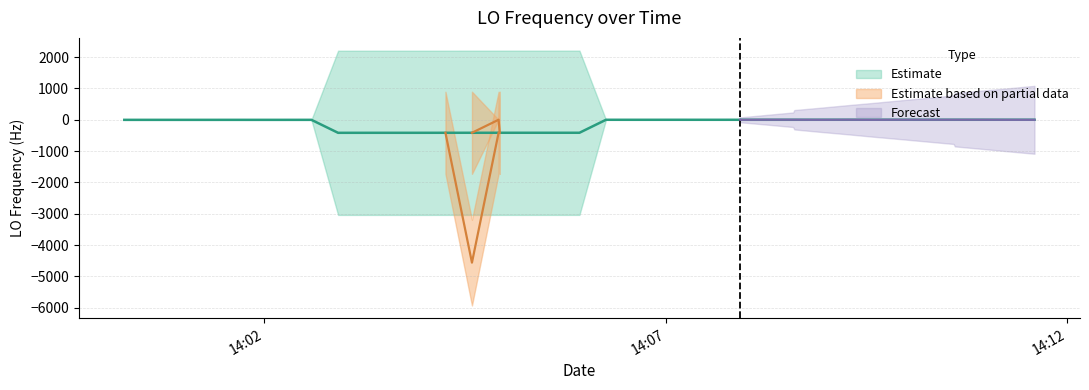

Where is the first local maximum?

6